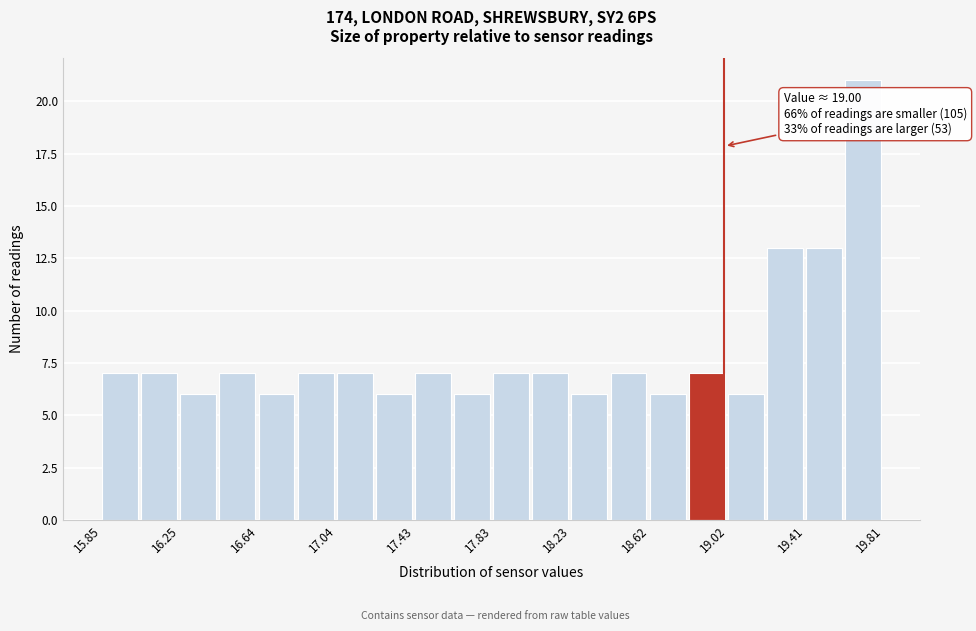

Around what value on the x-axis is the tallest bar? Give the approximate position of its centre, as read against the axis.

19.70